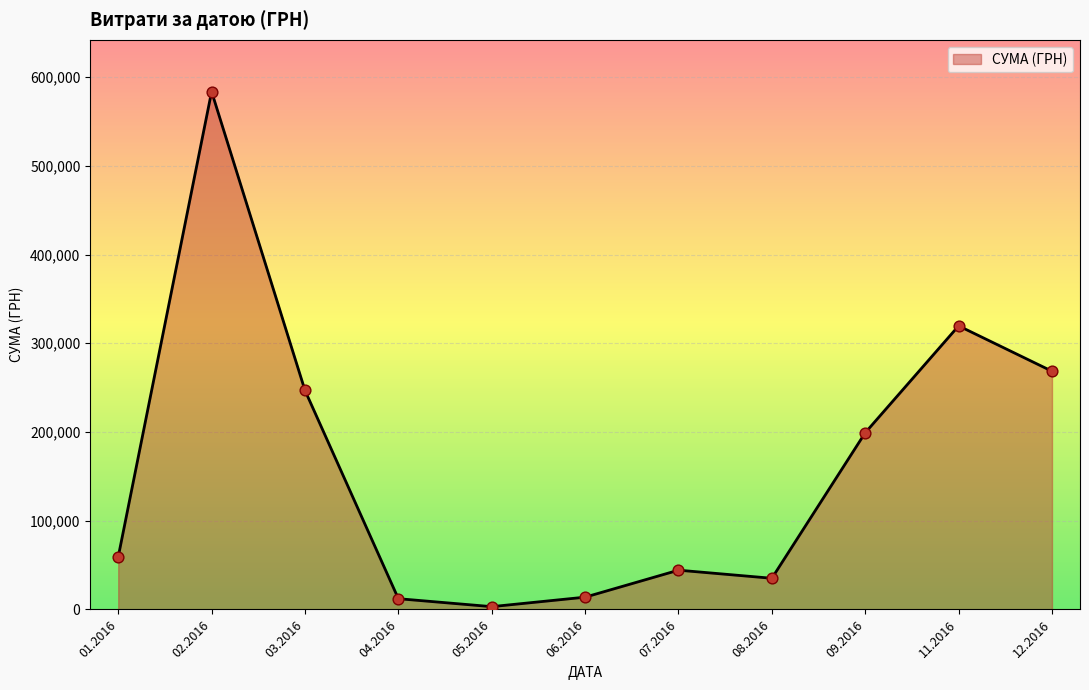

Which has a higher value, 11.2016 or 01.2016?

11.2016